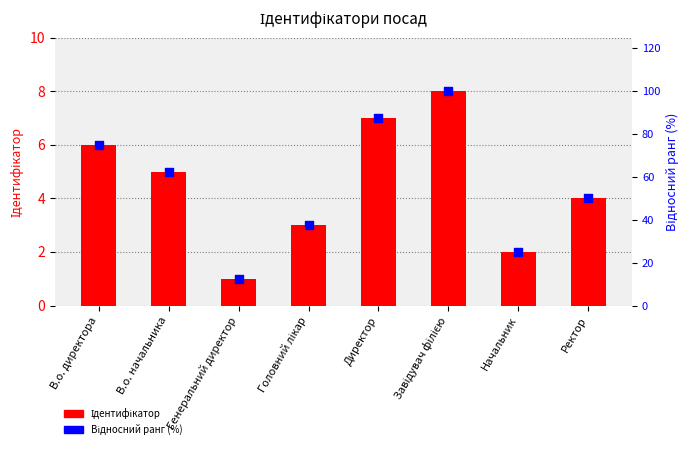

What is the total value across all series at Завідувач філією?

108.0